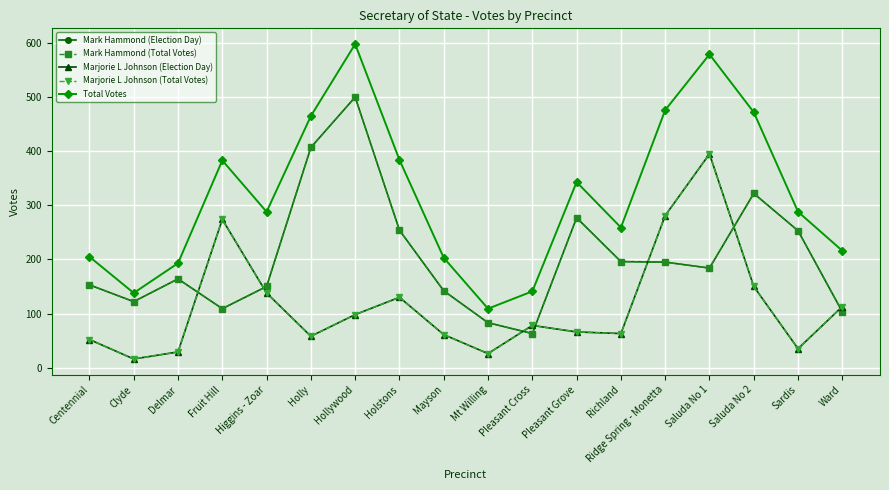

Which series has the largest total across all categories?

Total Votes